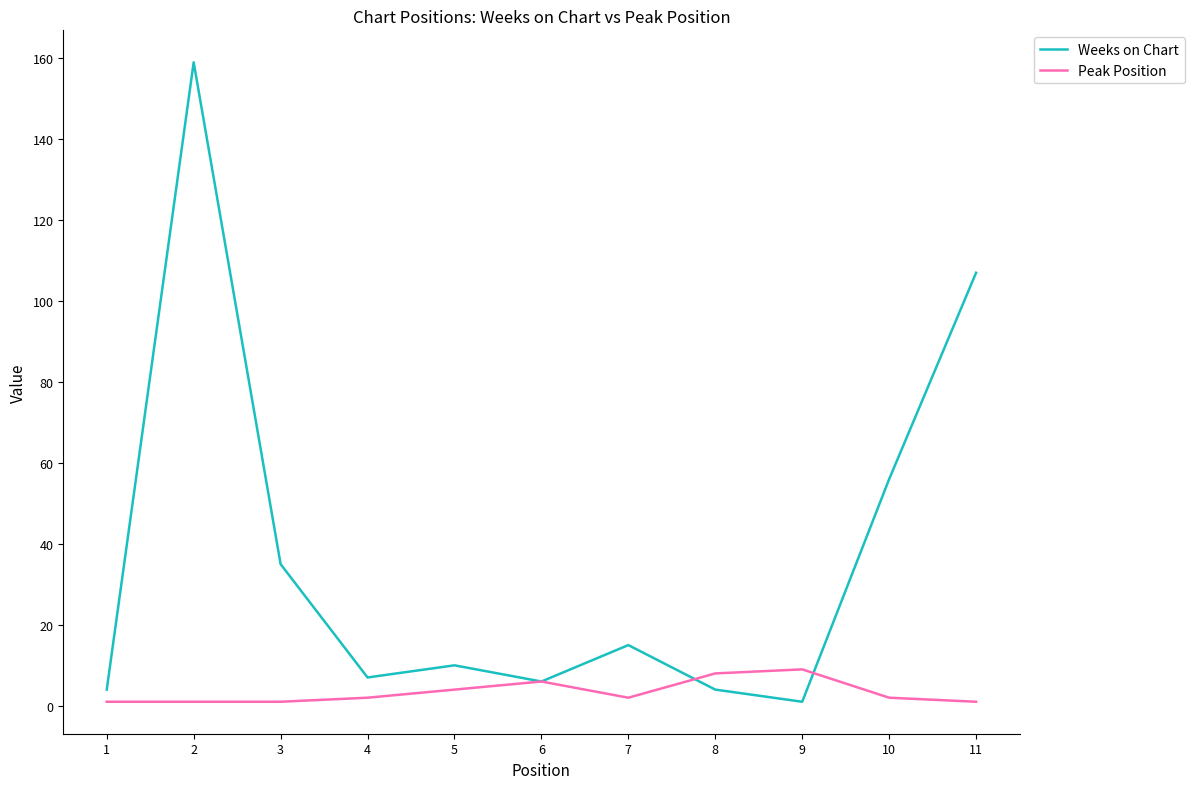

At 9, list the series in order from largest to smallest.

Peak Position, Weeks on Chart